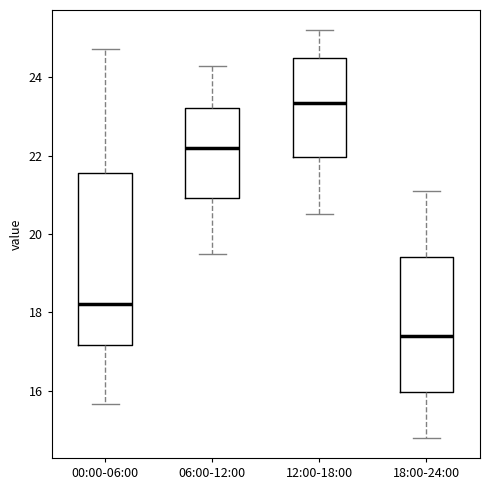

Which box is the tallest, from its lower edge to its upper edge?

00:00-06:00